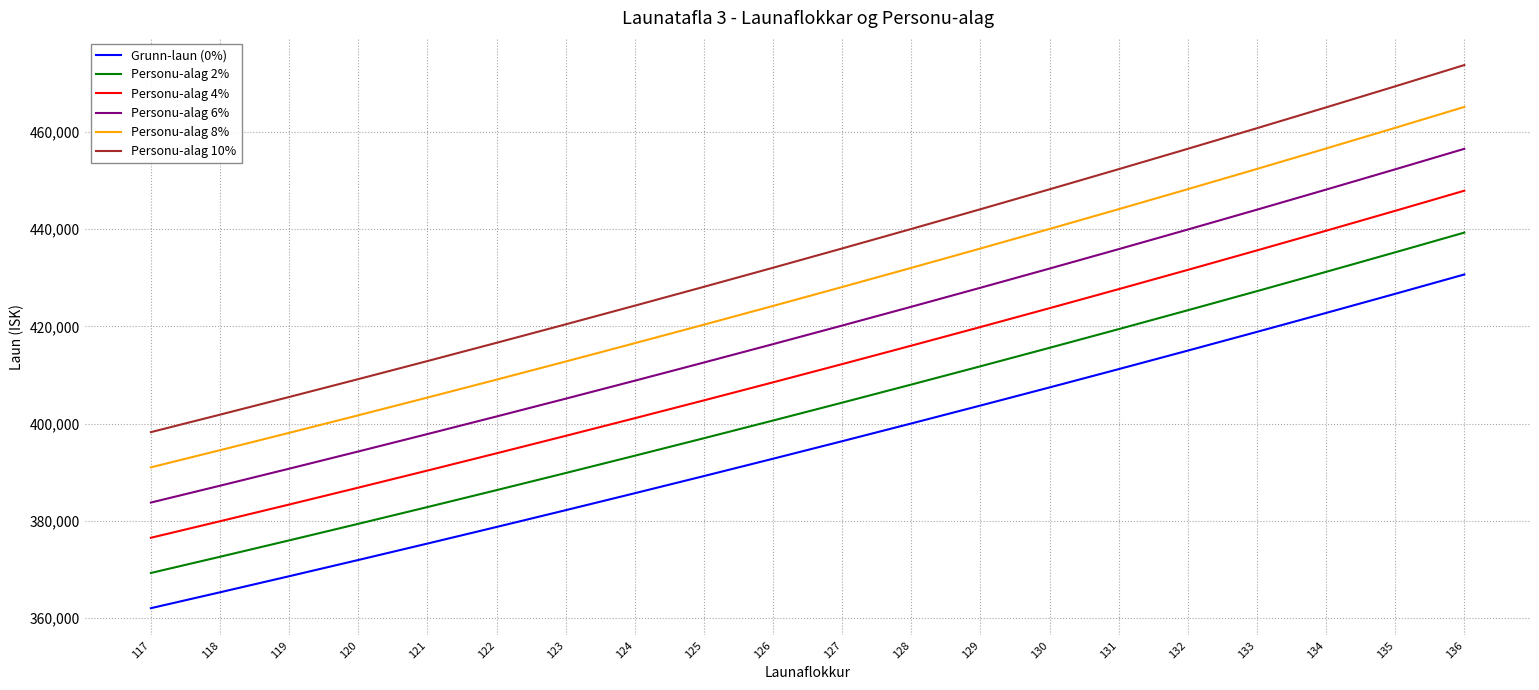

At how many categories does at least one series exceed 381514?

20